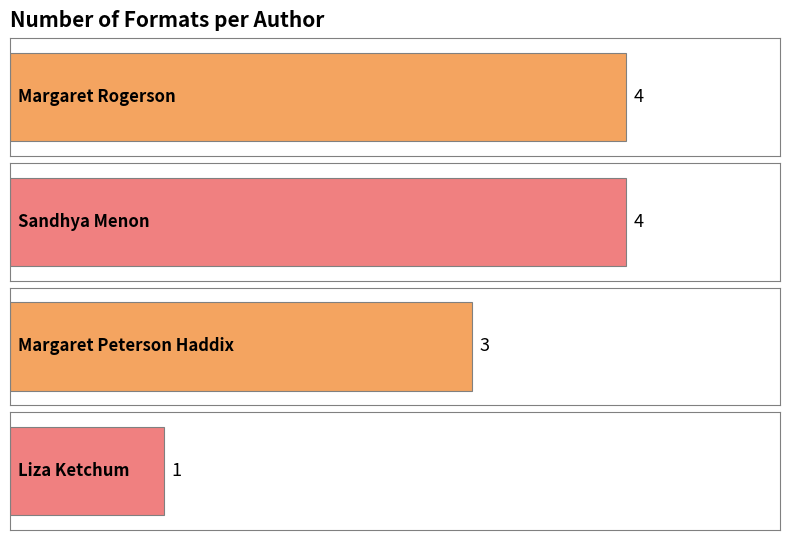

Count the values in the range 3 to 4.

3